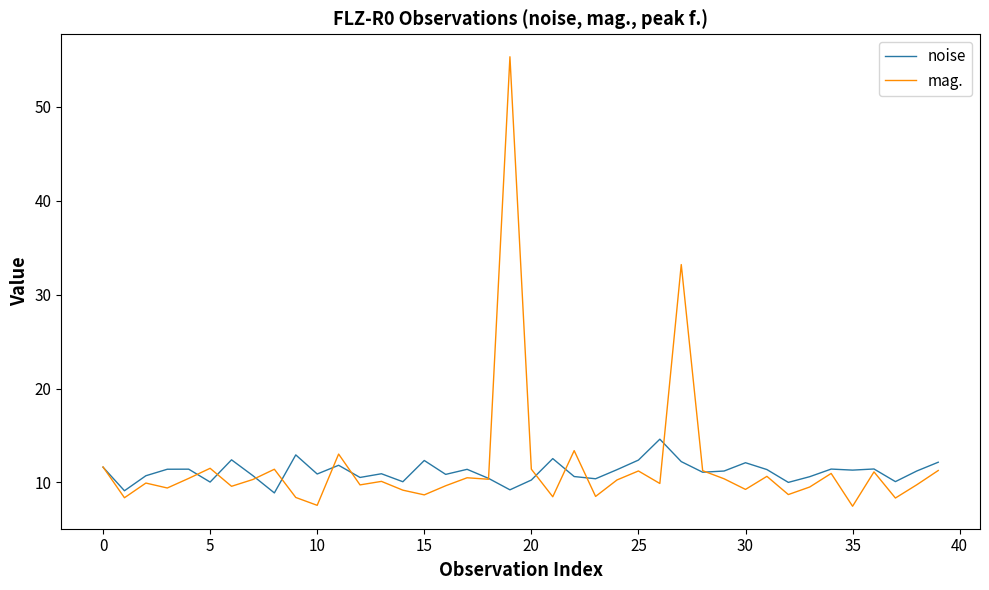

Which series has the widest spread of values?

mag.